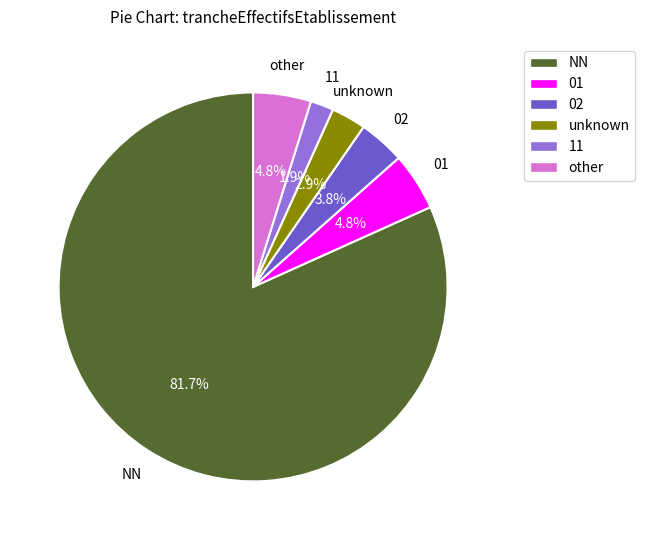

Does any single category account for the majority?

Yes